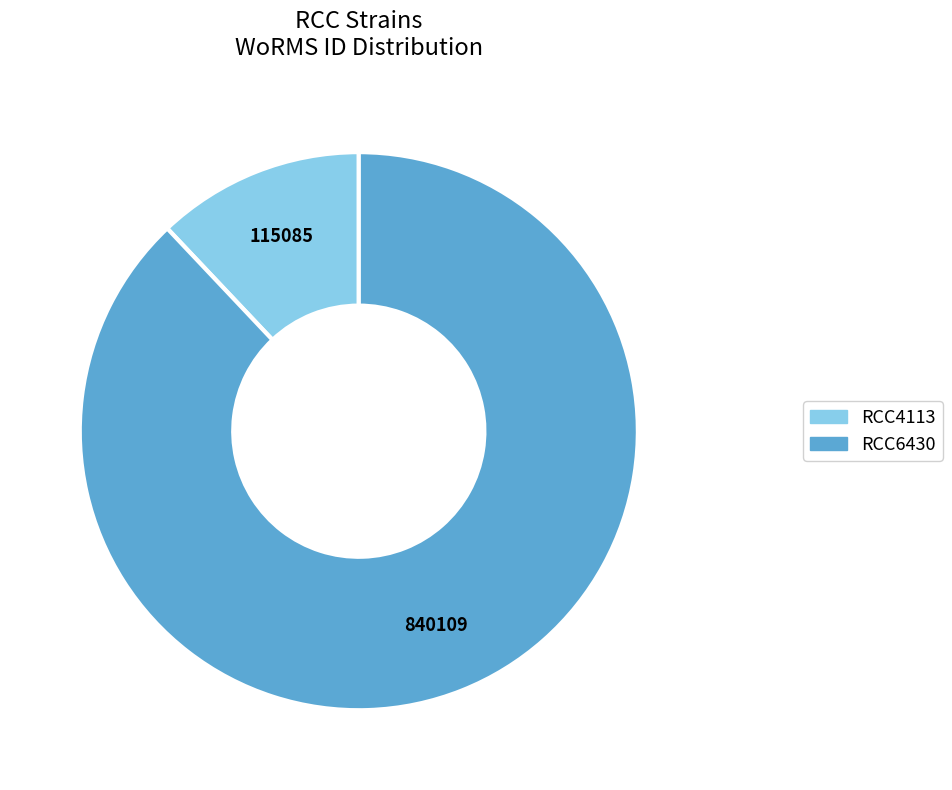

Rank the categories by value from lowest to highest.

RCC4113, RCC6430